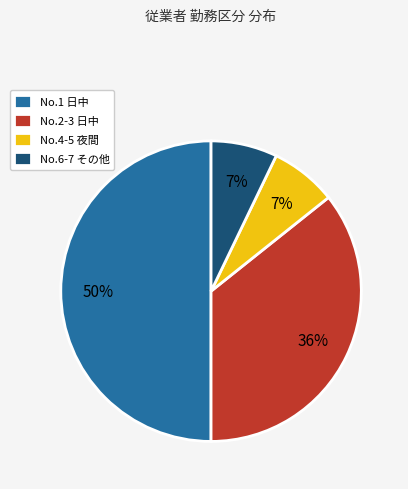

To the nearest percent, what is the average slice percentage?

25%